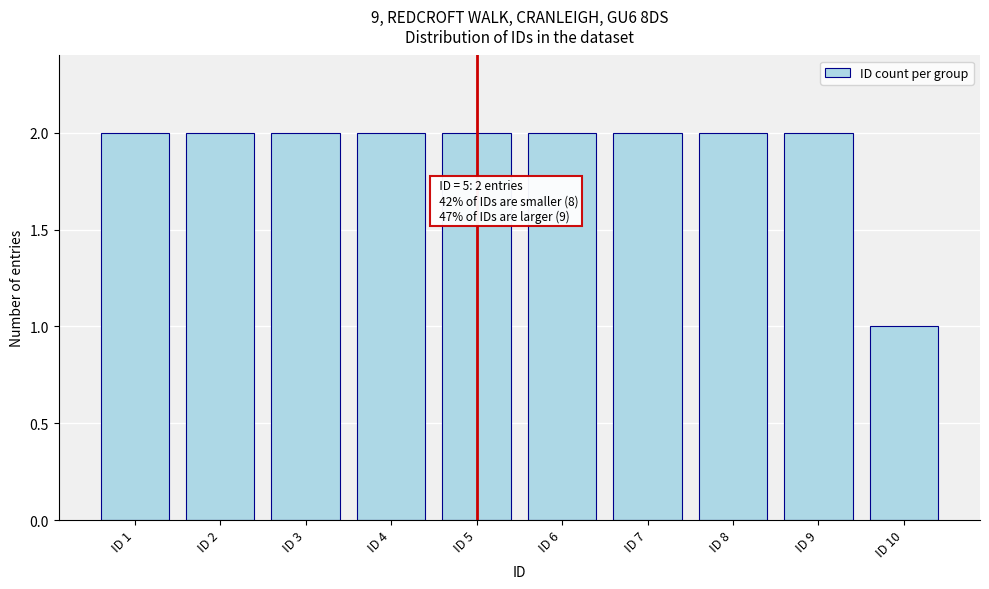

Reading left to right, transcribe all the data shown in this chart.

ID 1=2	ID 2=2	ID 3=2	ID 4=2	ID 5=2	ID 6=2	ID 7=2	ID 8=2	ID 9=2	ID 10=1